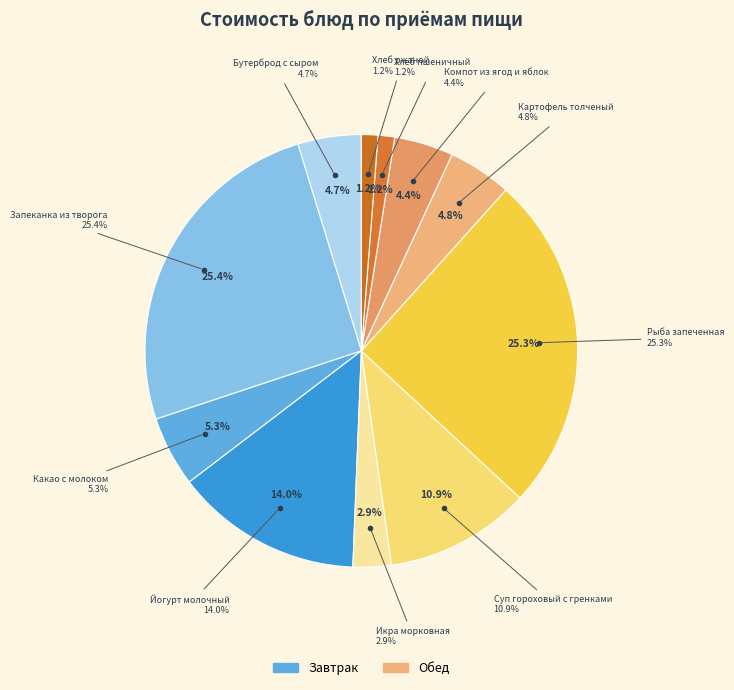

Which has a higher value, Рыба запеченная or Хлеб ржаной?

Рыба запеченная